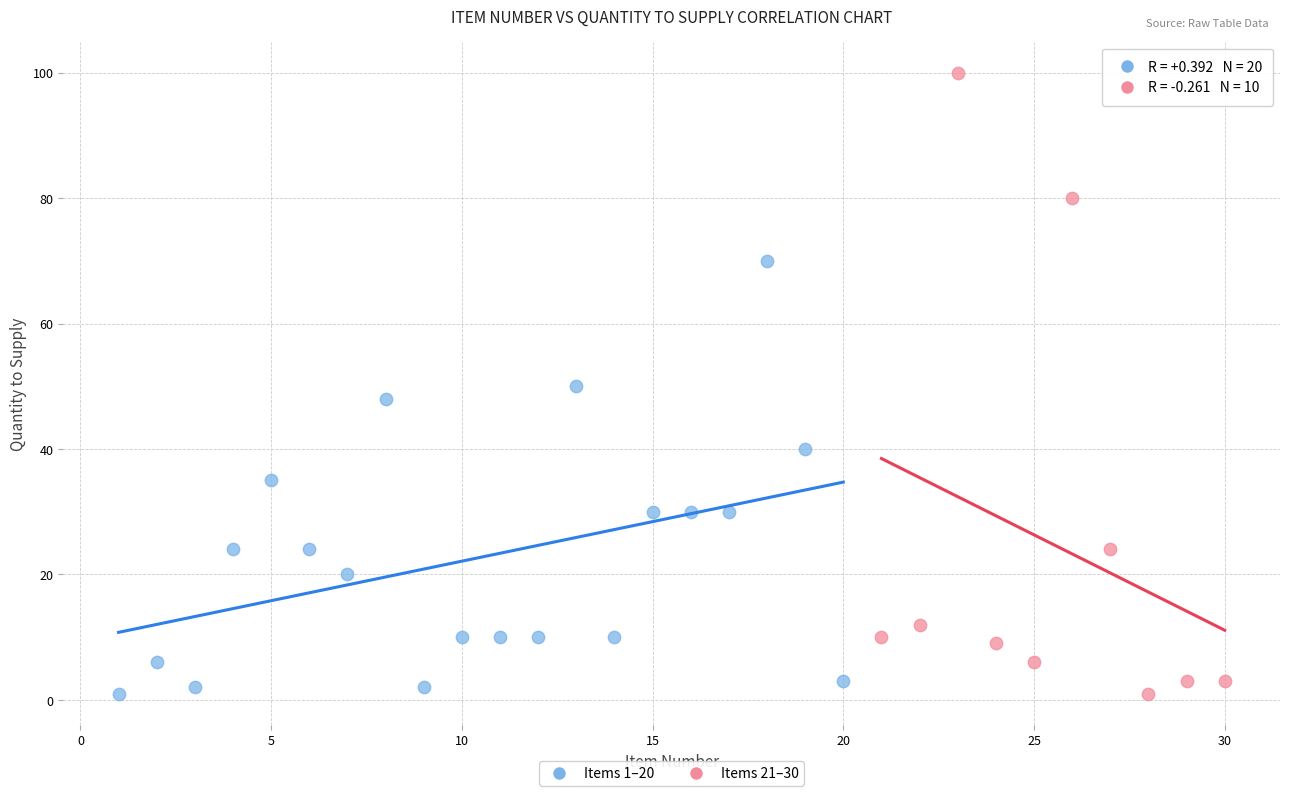

Which series contains the highest Y value?

Items 21–30